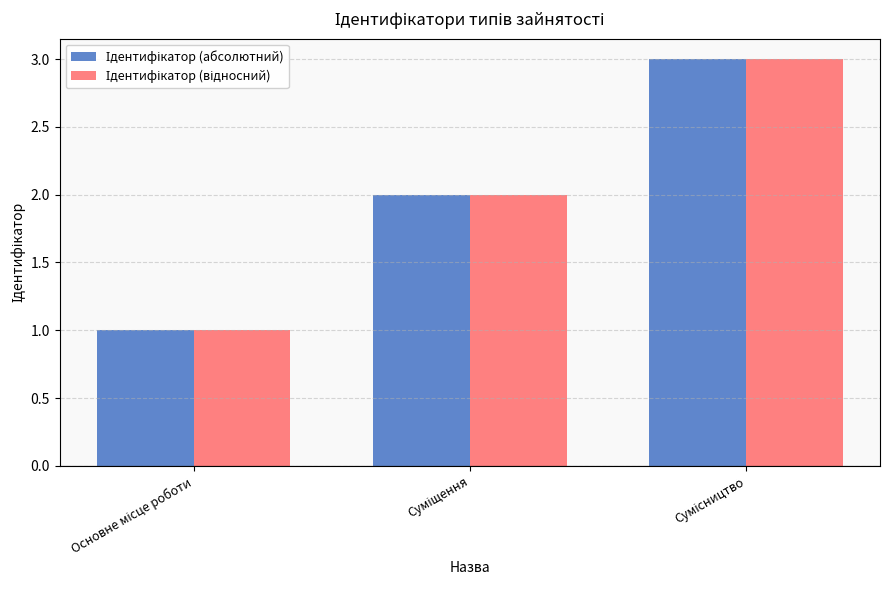

What is the maximum value shown in the chart?

3